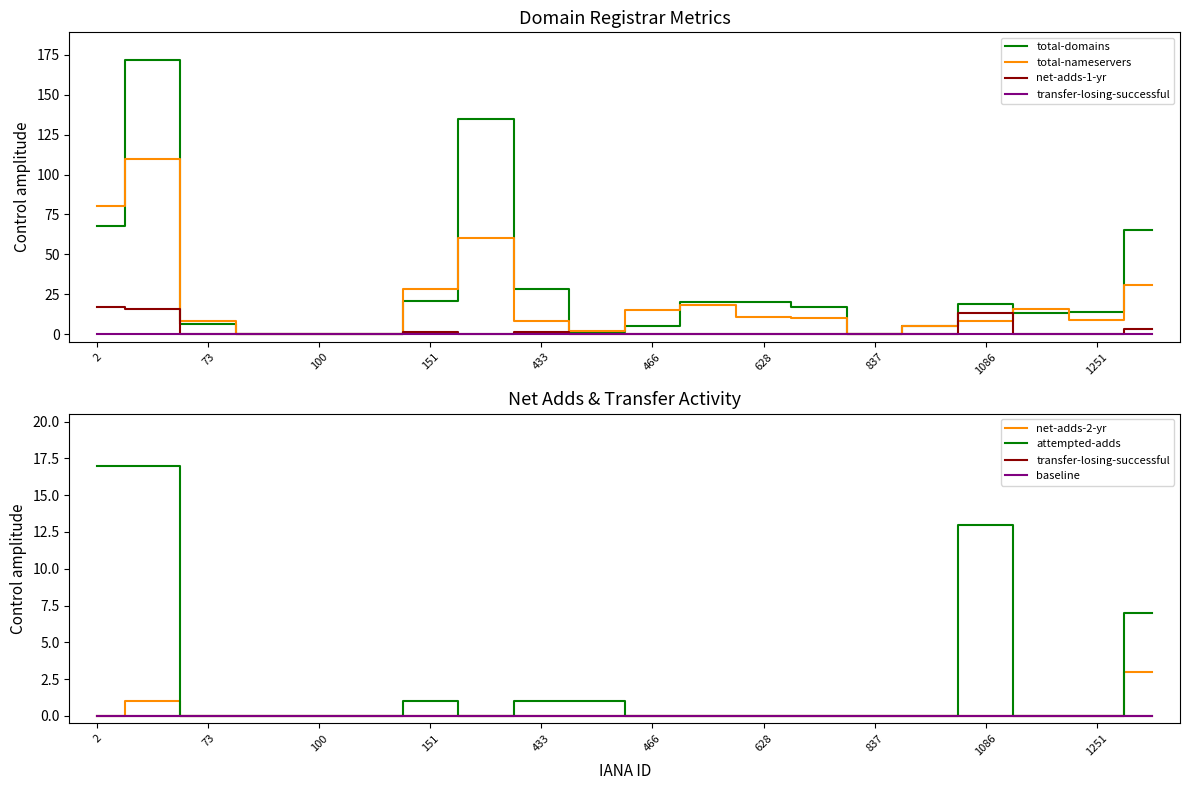

Count the number of categories in the chart.

20